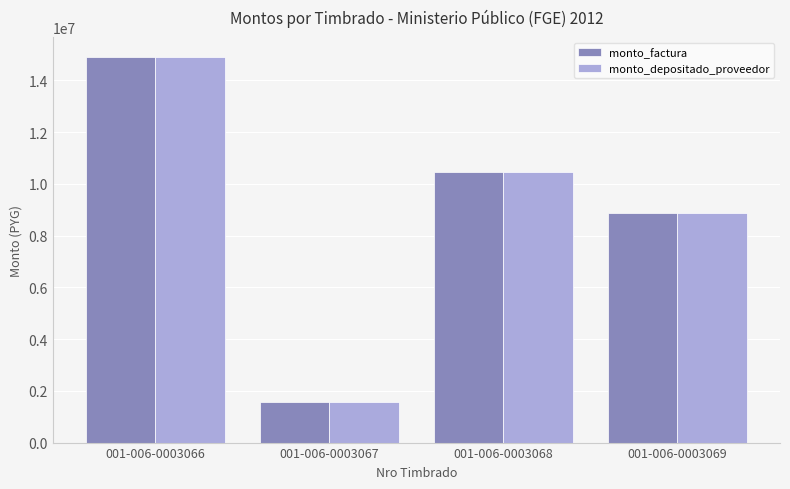

The value of monto_depositado_proveedor at 001-006-0003067 is 1560000. True or false?

True